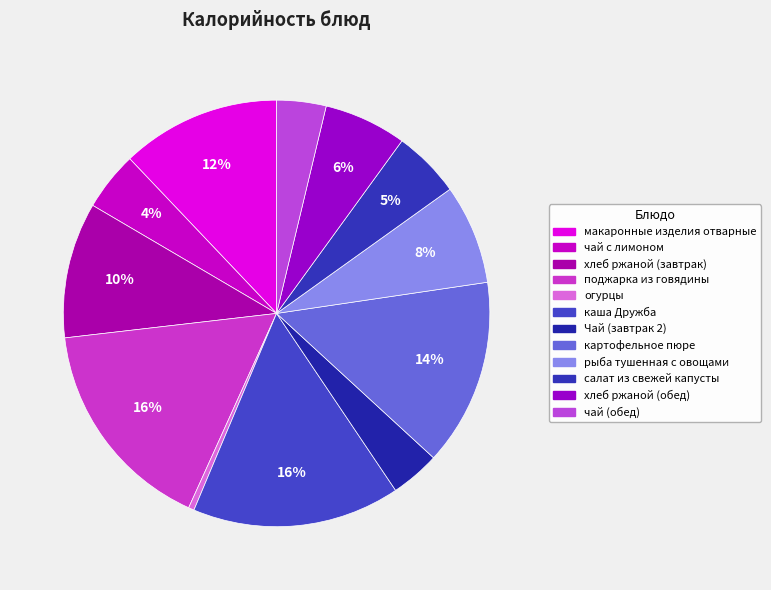

Rank the categories by value from highest to lowest.

поджарка из говядины, каша Дружба, картофельное пюре, макаронные изделия отварные, хлеб ржаной (завтрак), рыба тушенная с овощами, хлеб ржаной (обед), салат из свежей капусты, чай с лимоном, Чай (завтрак 2), чай (обед), огурцы